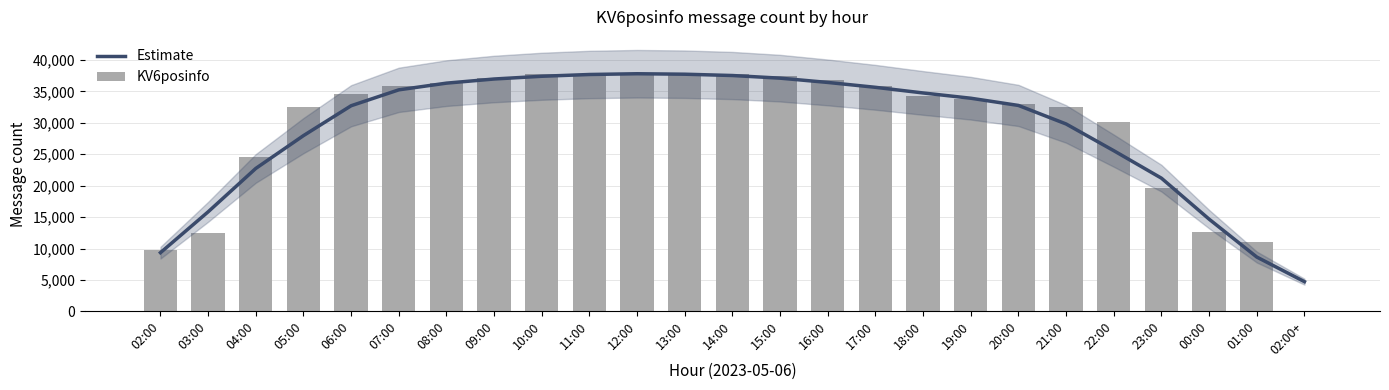

Rank the categories by KV6posinfo value from highest to lowest.

12:00, 10:00, 11:00, 14:00, 13:00, 15:00, 09:00, 16:00, 08:00, 17:00, 07:00, 06:00, 18:00, 19:00, 20:00, 21:00, 05:00, 22:00, 04:00, 23:00, 00:00, 03:00, 01:00, 02:00, 02:00+